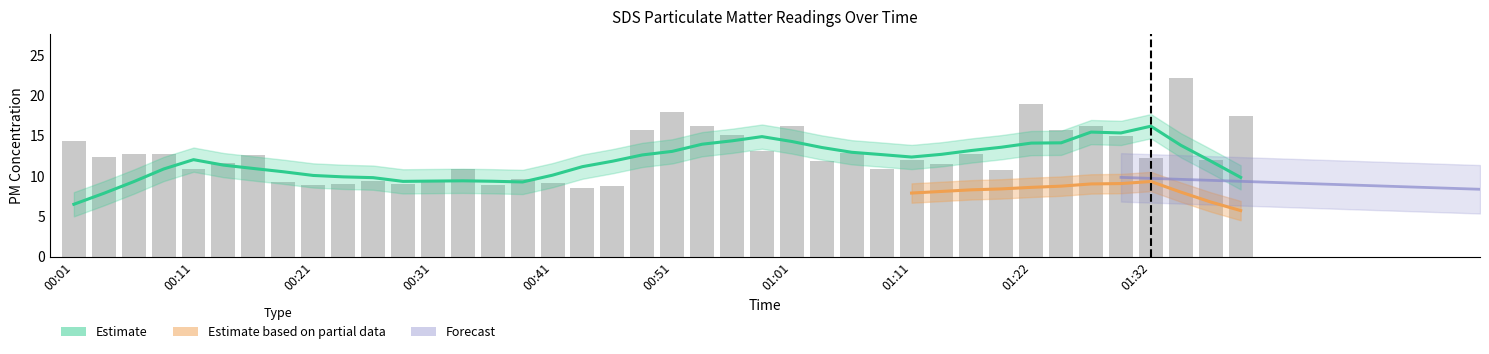

What is the difference between the values at 01:11 and 01:16?

0.8